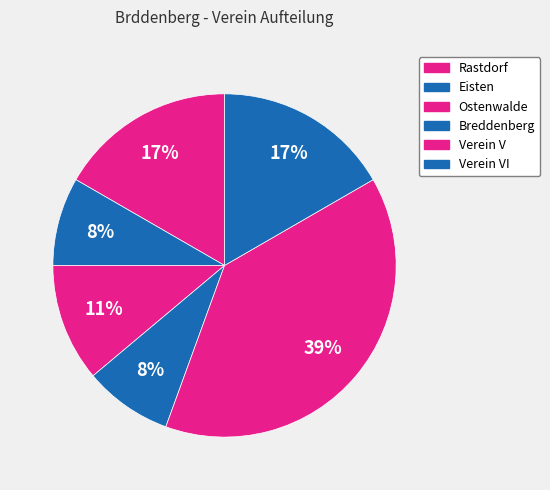

Rank the categories by value from lowest to highest.

Eisten, Breddenberg, Ostenwalde, Rastdorf, Verein VI, Verein V